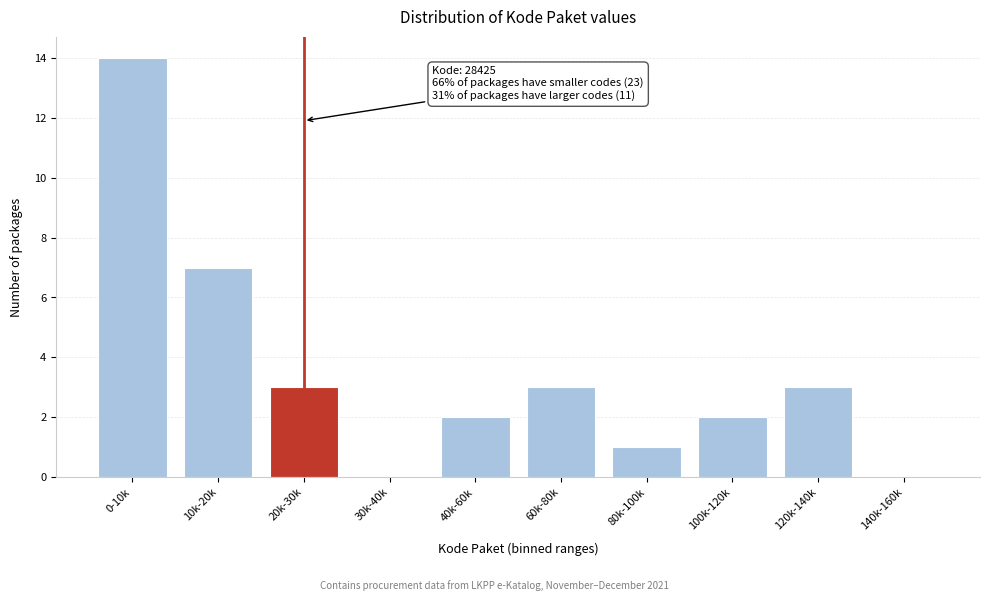

Reading right to left, extract all data points from this chart.

140k-160k=0	120k-140k=3	100k-120k=2	80k-100k=1	60k-80k=3	40k-60k=2	30k-40k=0	20k-30k=3	10k-20k=7	0-10k=14